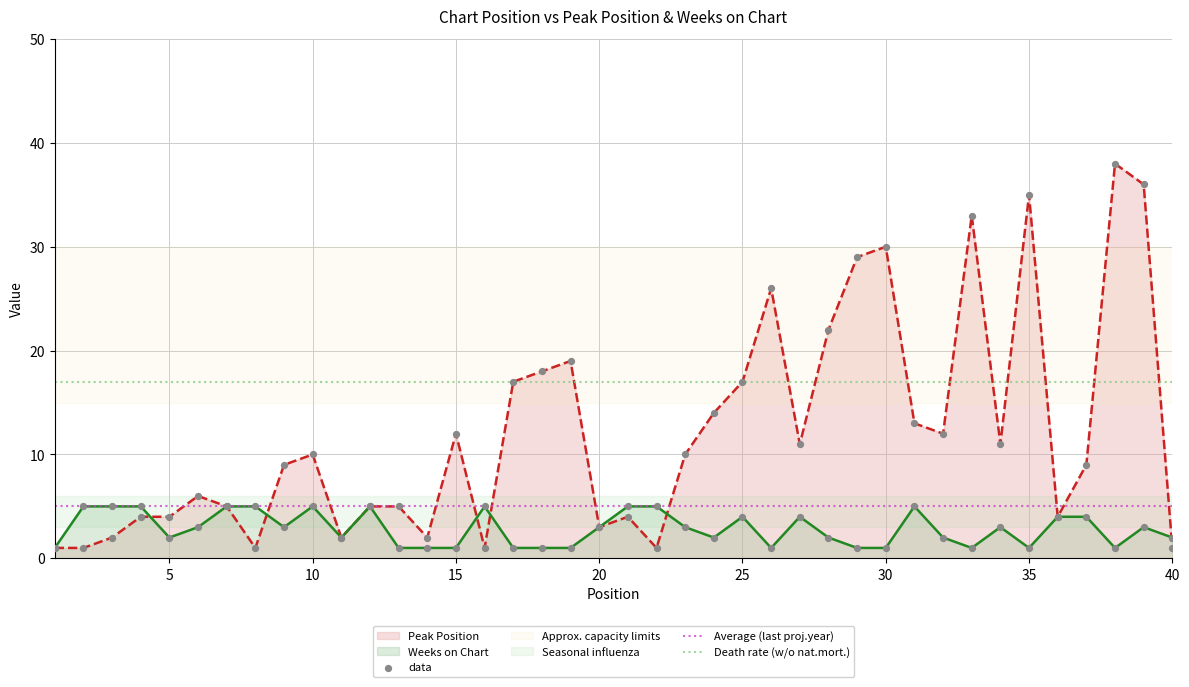

What is the total value across all series at 34?

14